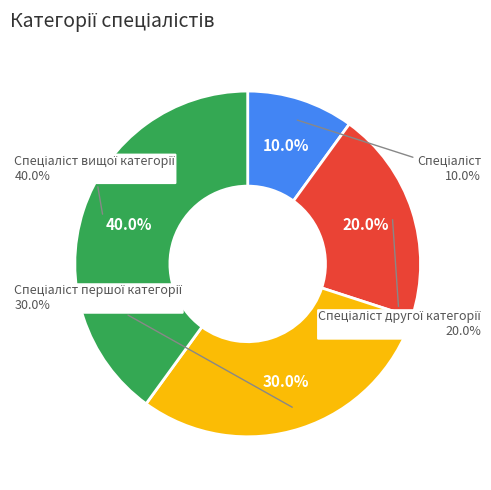

Count the number of slices in the pie.

4